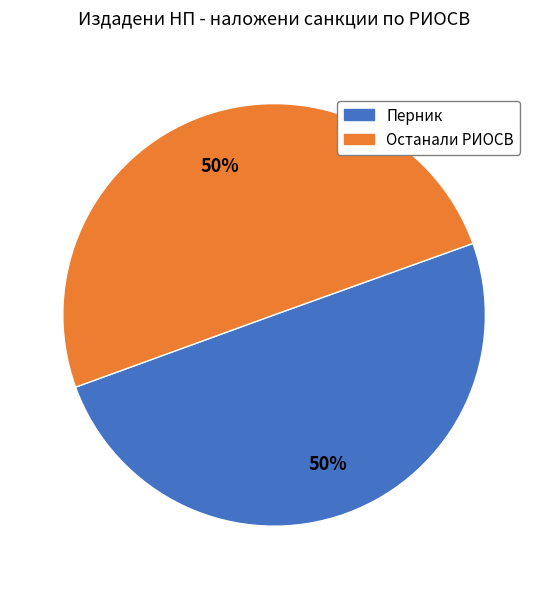

To the nearest percent, what is the average slice percentage?

50%